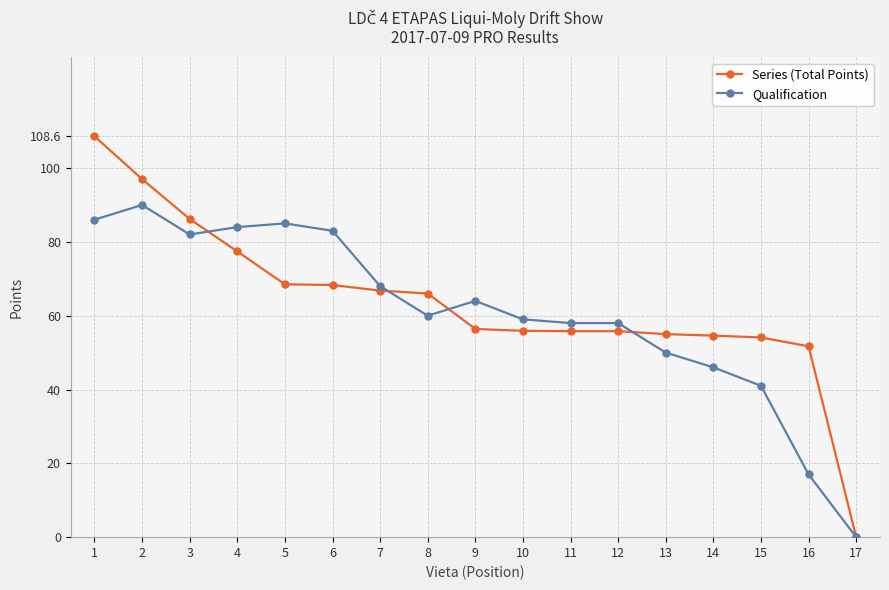

At which category is the sum across all series the highest?

1